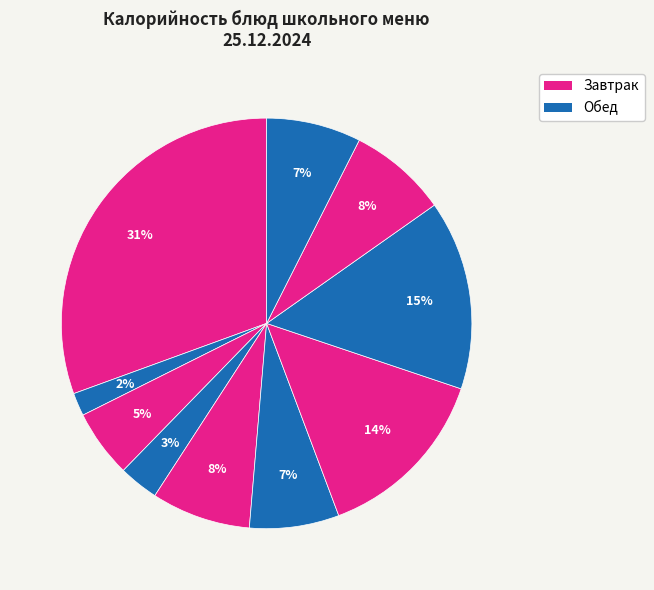

How many segments does this pie chart have?

10